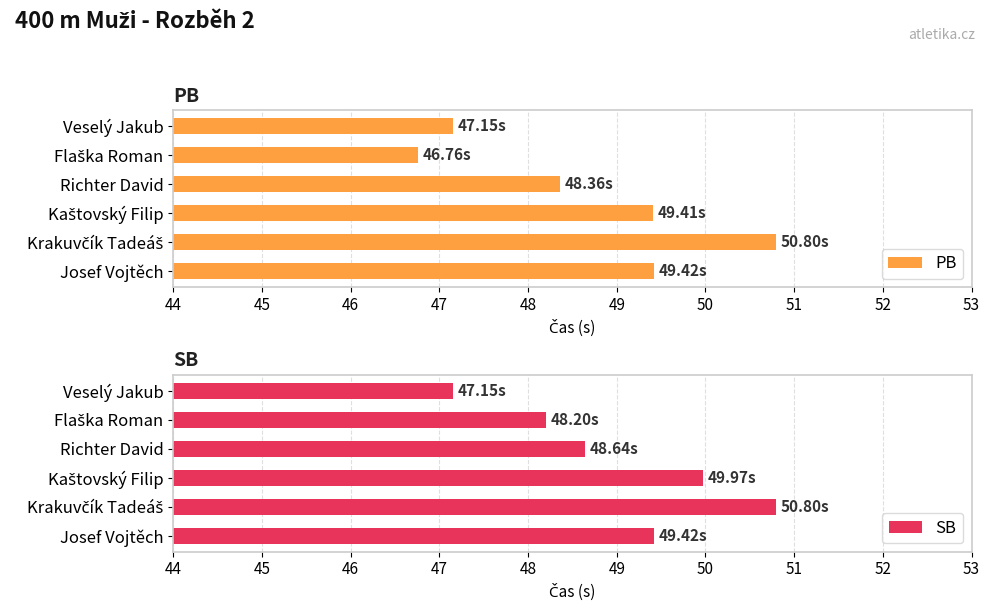

Which series has the largest total across all categories?

SB